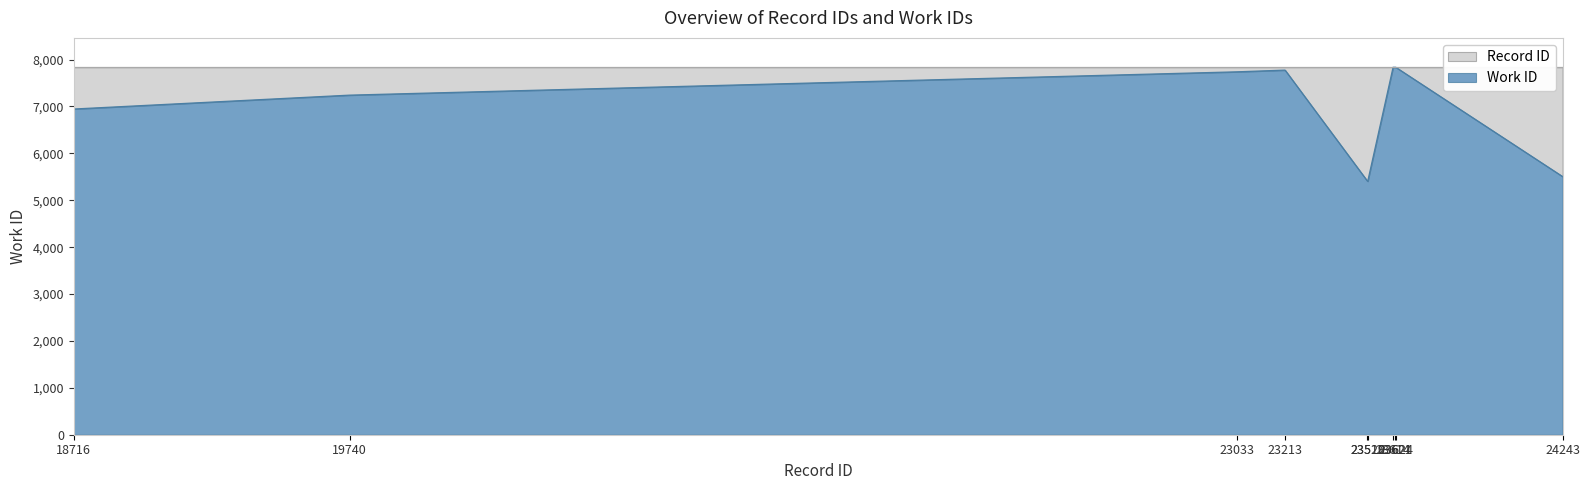

What is the smallest value displayed?

5407